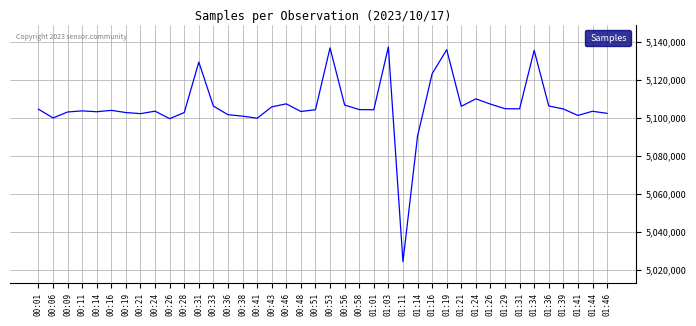

Approximately how many times larger is the value at 00:16 compared to 00:46?

1.0